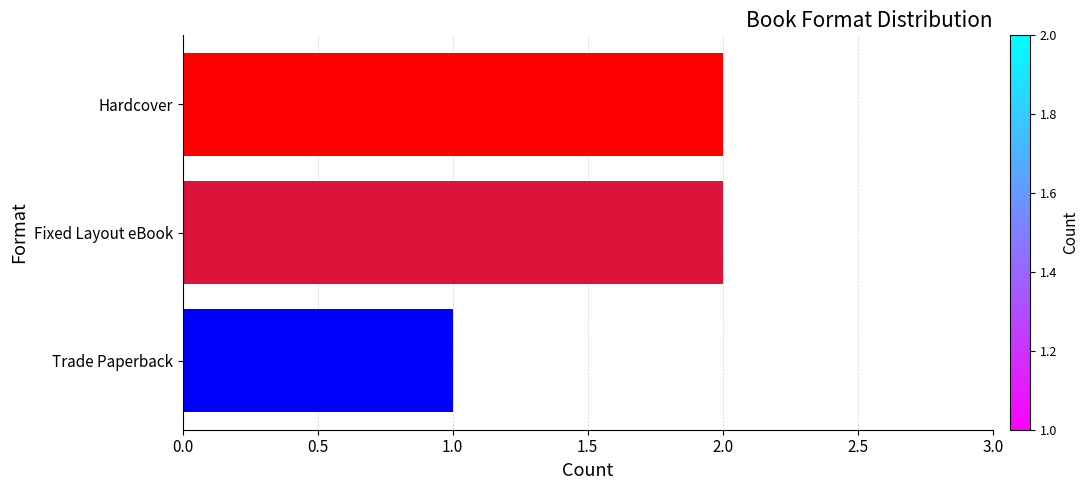

What is the greatest value displayed?

2